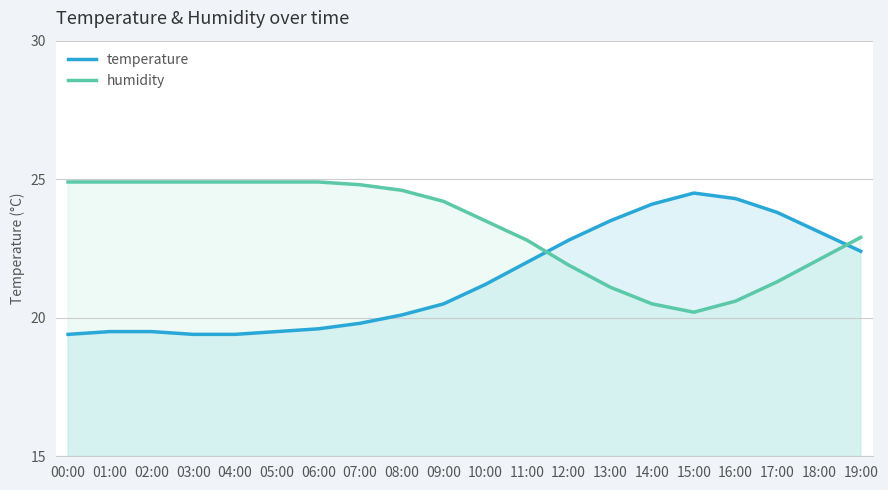

What are all the series names shown in the legend?

temperature, humidity